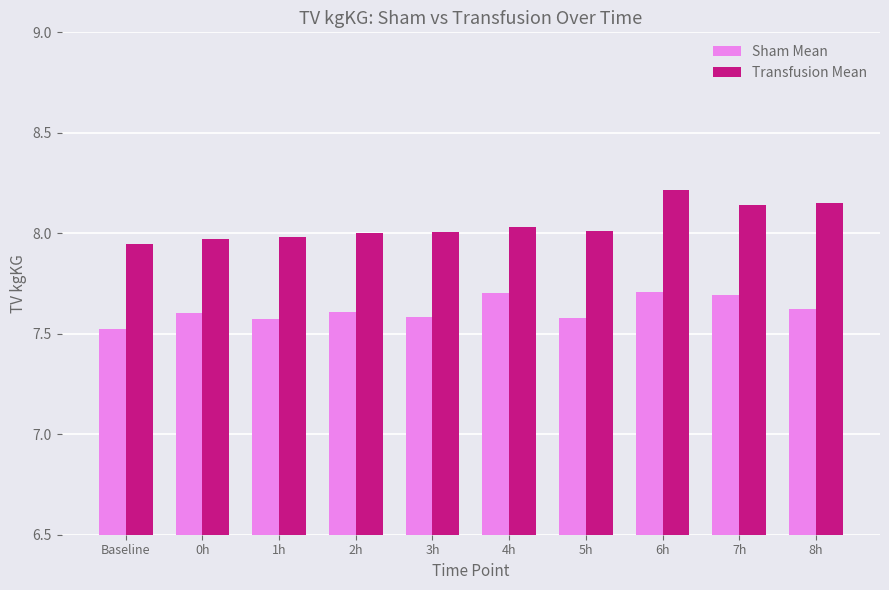

What is the approximate value of Transfusion Mean at 6h?

8.2